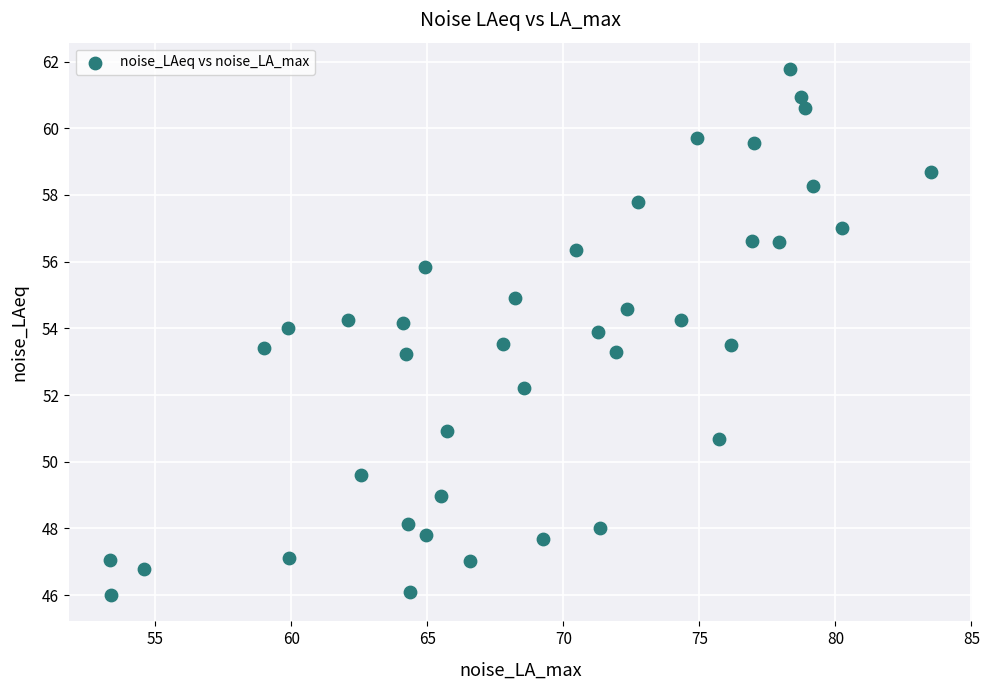

What is the range of Y values (max minus min)?

15.8